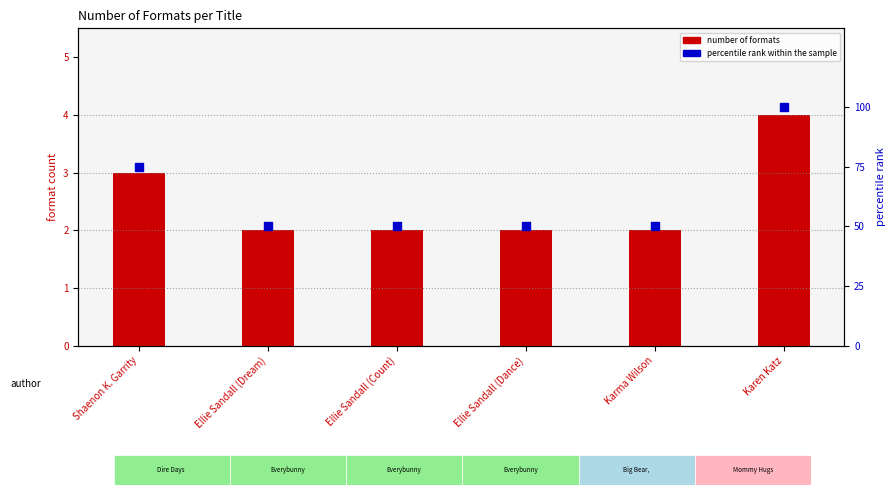

What are all the series names shown in the legend?

number of formats, percentile rank within the sample